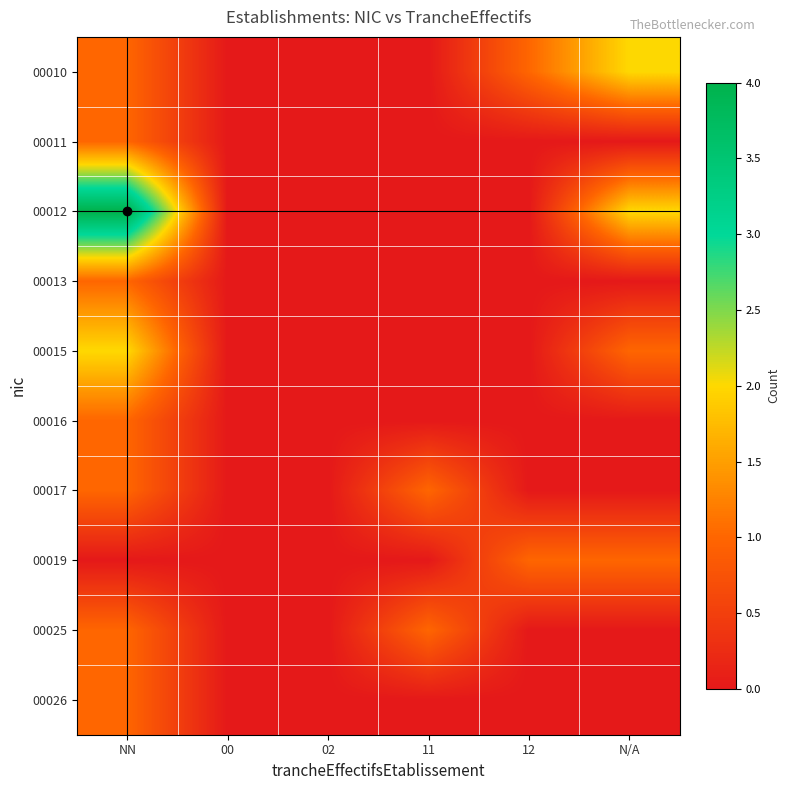

Which has a higher value, N/A or 02?

N/A